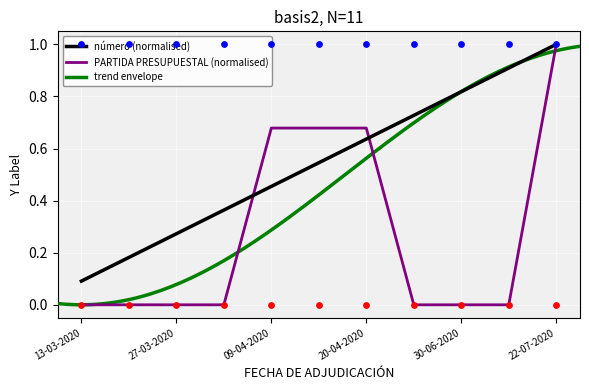

At how many categories does at least one series exceed 0?

11